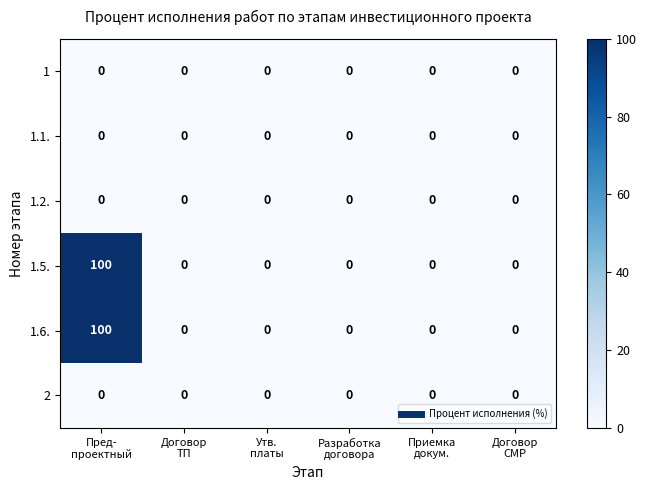

What is the maximum value shown in the chart?

100